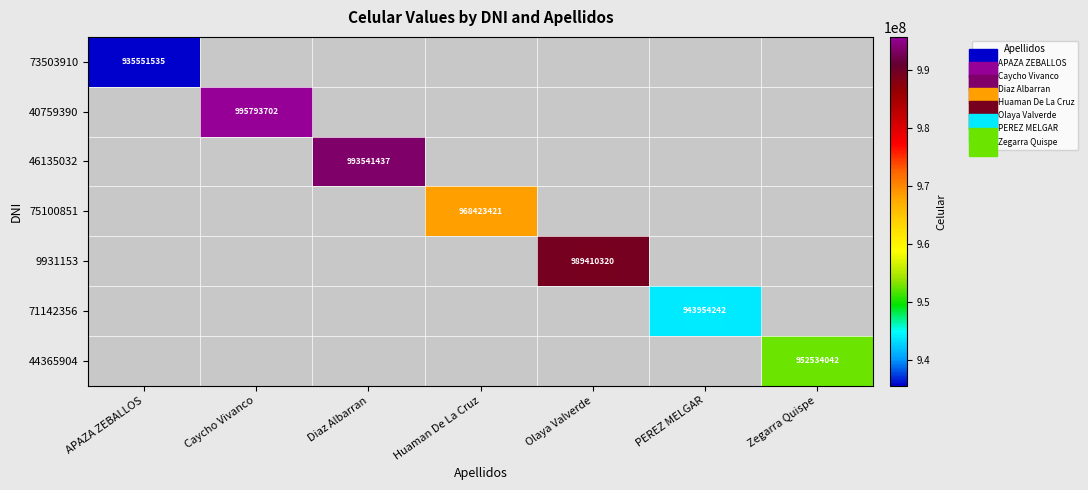

Count the number of data series in this chart.

7